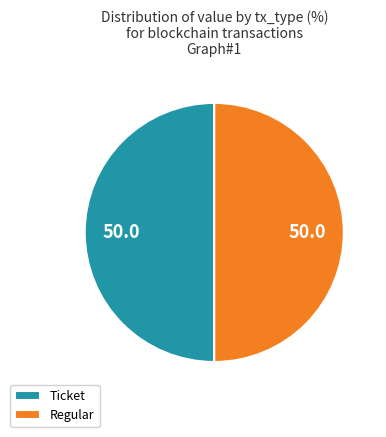

Count the number of slices in the pie.

2